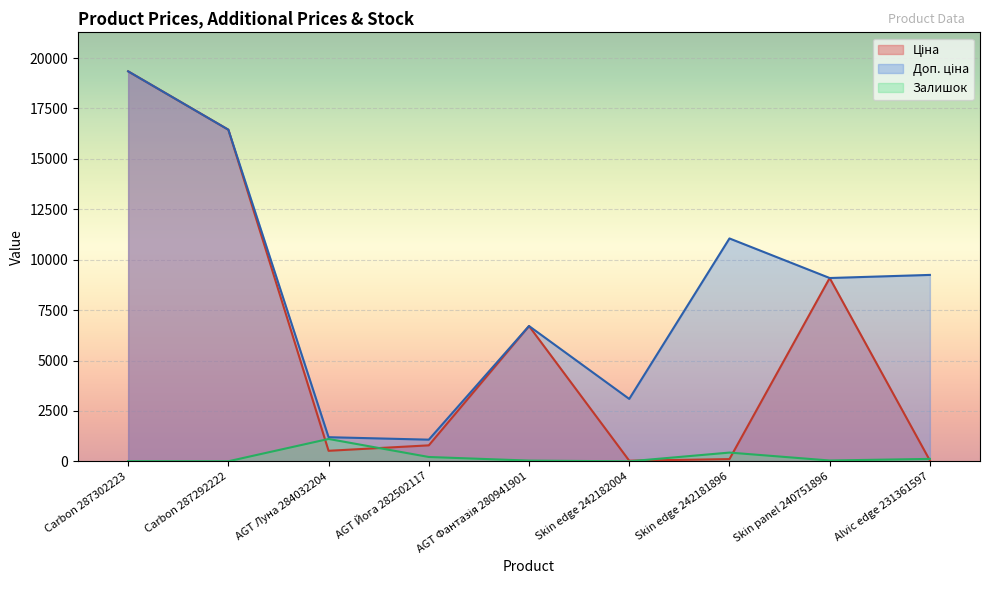

Which category has the lowest value in the Доп. ціна series?

AGT Йога 282502117